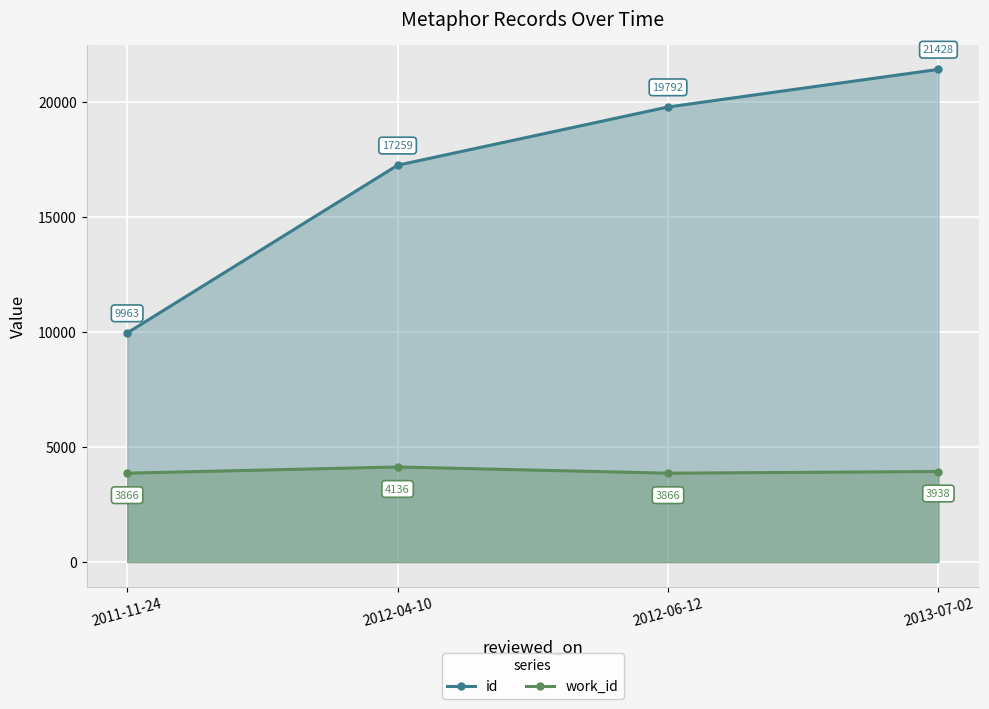

At 2012-06-12, list the series in order from smallest to largest.

work_id, id